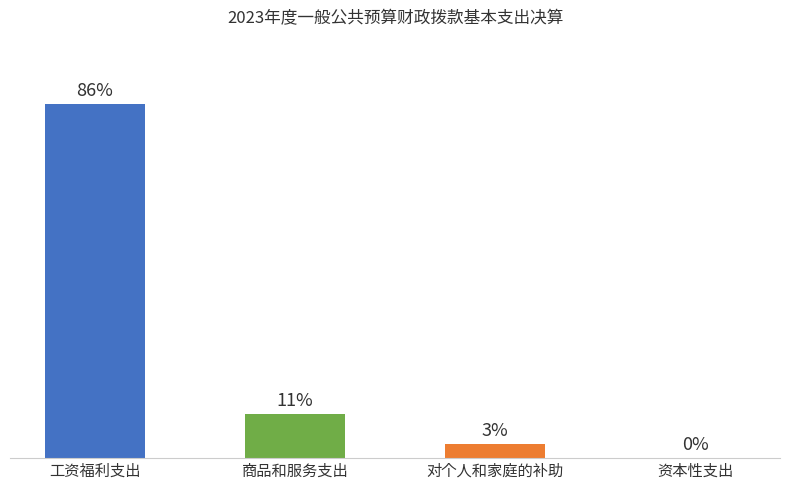

Are the bars horizontal?

No